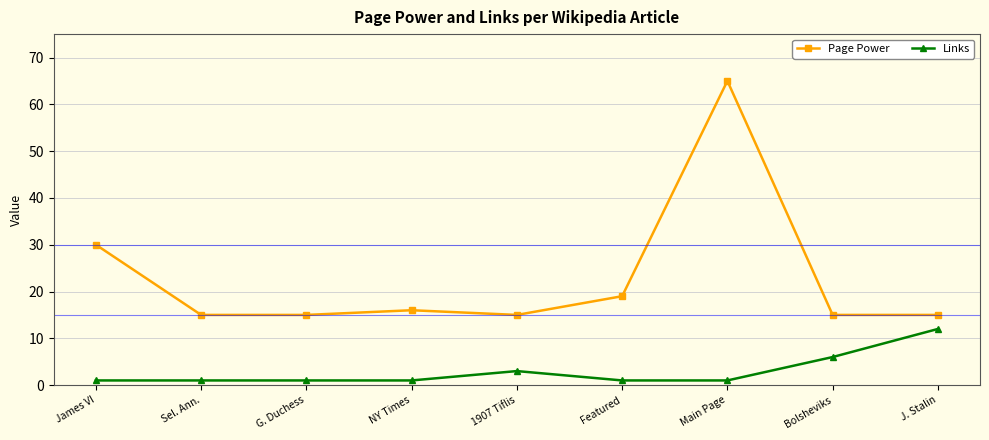

Which series has the widest spread of values?

Page Power